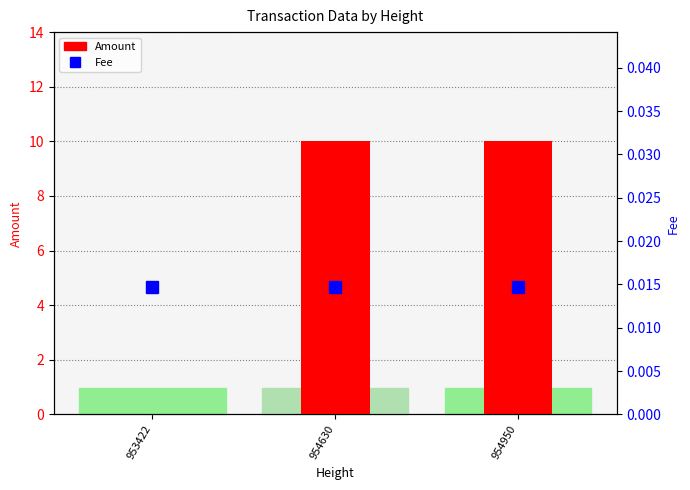

Reading left to right, extract all data points from this chart.

Amount: 0.0	10.0	10.0
Fee: 0.0	0.0	0.0